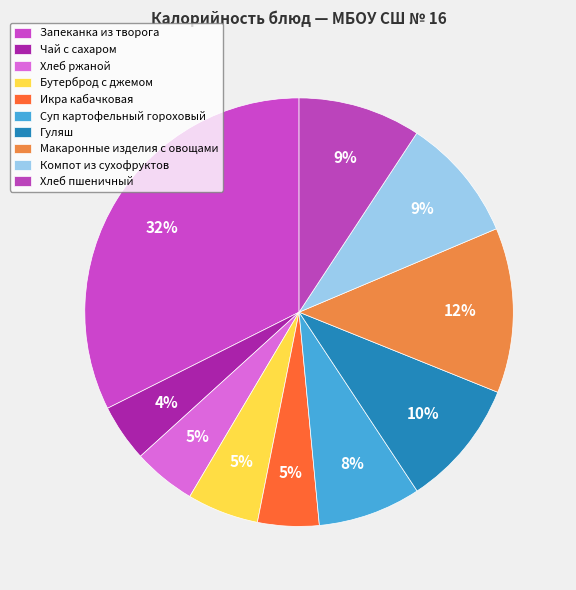

How many segments does this pie chart have?

10